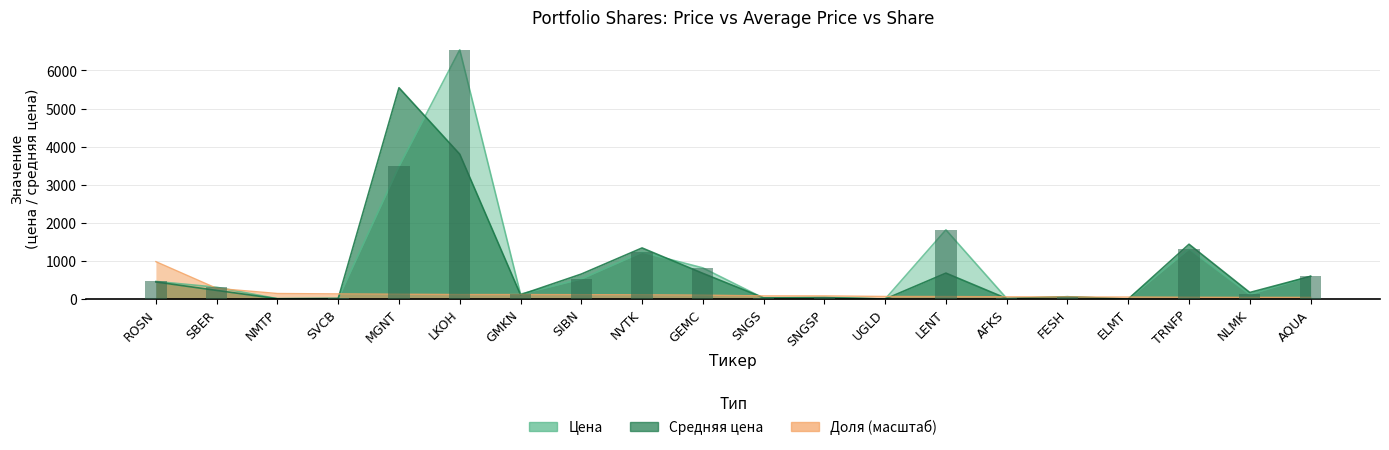

True or false: Цена has a value of 1817.0 at LENT.

True